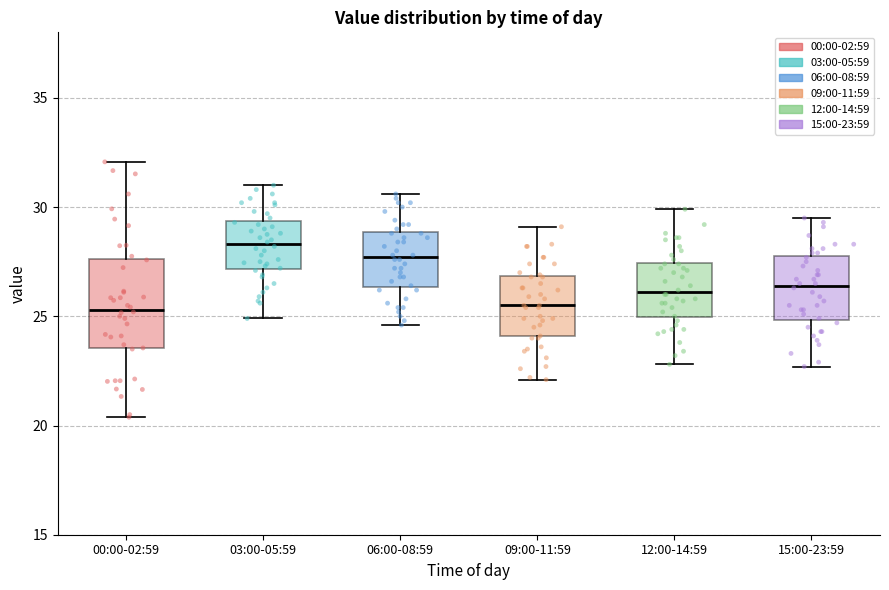

Which box's median line is the highest?

03:00-05:59